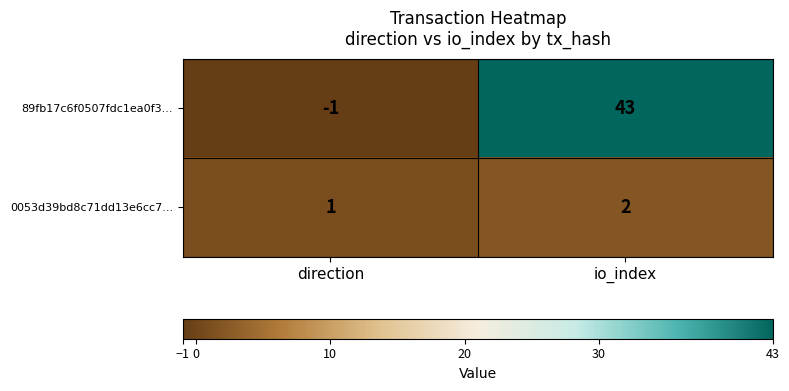

Reading right to left, what are all the values shown in this chart?

89fb17c6f0507fdc1ea0f3...: 43	-1
0053d39bd8c71dd13e6cc7...: 2	1